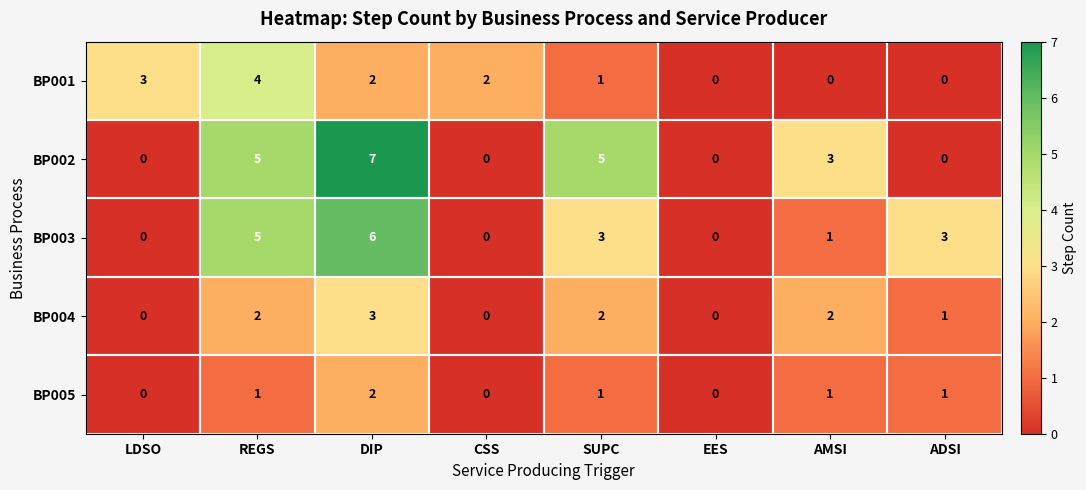

Rank the series by their maximum value, from lowest to highest.

BP005, BP004, BP001, BP003, BP002